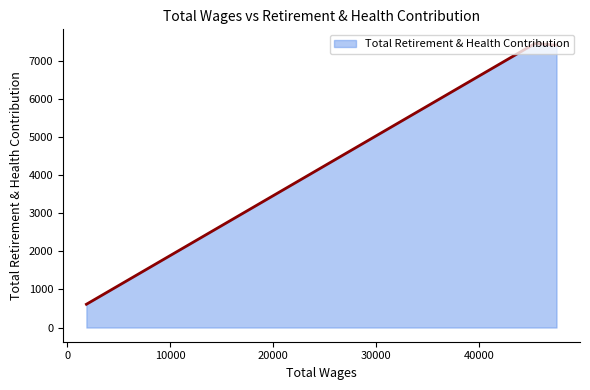

What is the average value?

4185.6